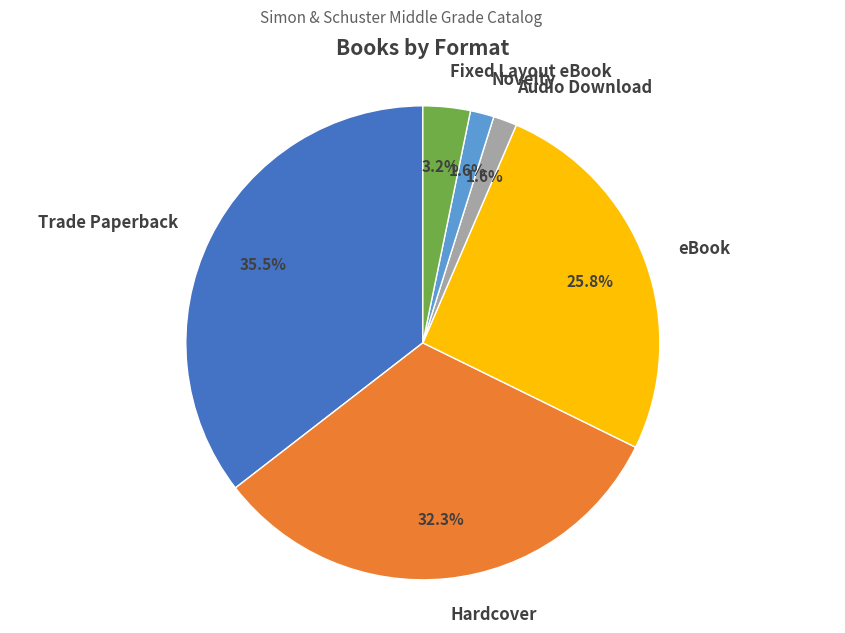

To the nearest percent, what portion does Audio Download represent?

2%